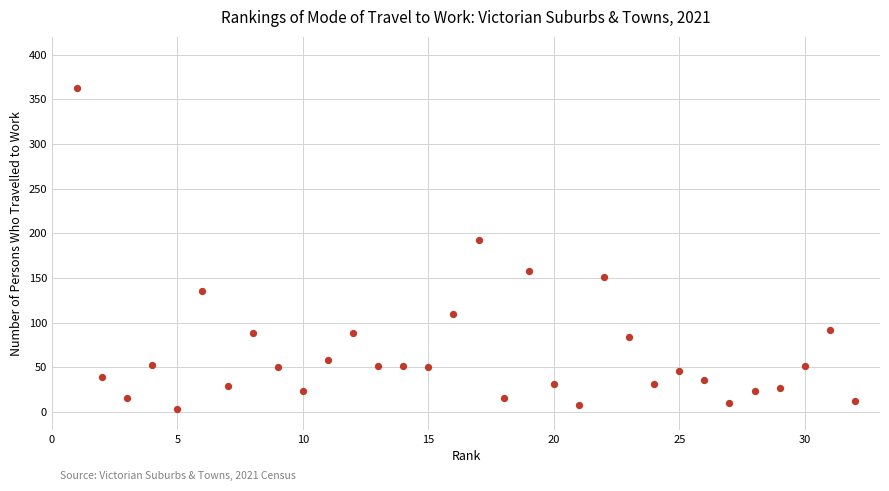

What Y value in the scatter plot is closest to 183?

193.0